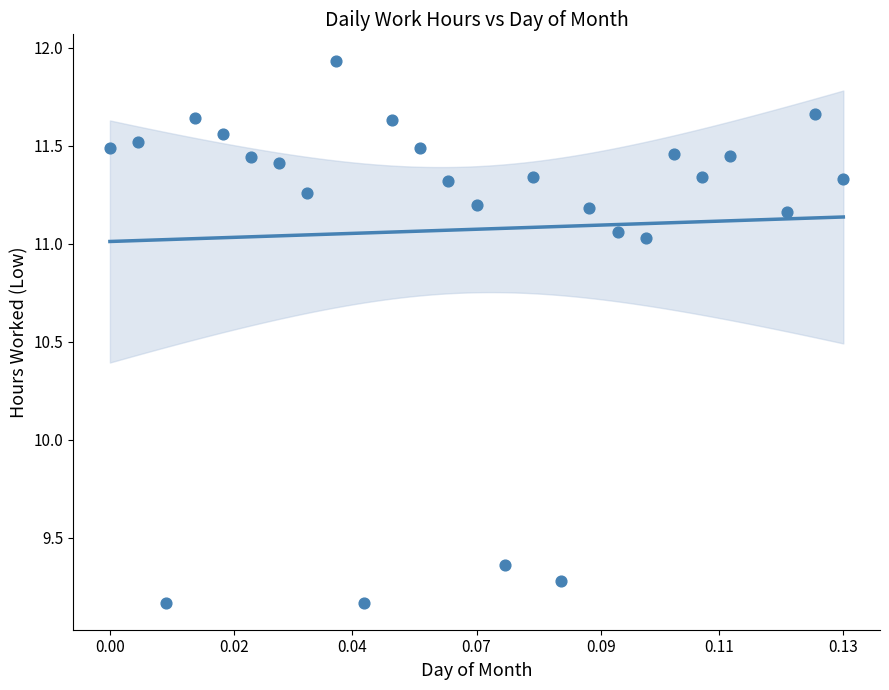

What is the range of Y values (max minus min)?

2.8